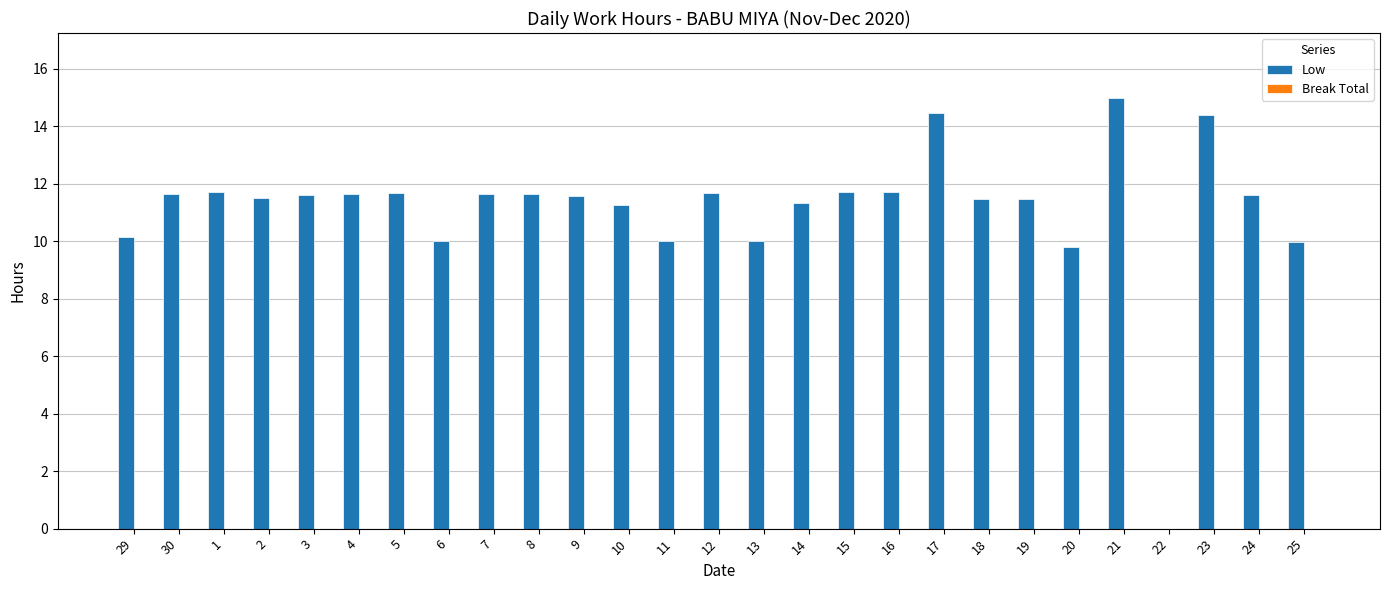

How many series are shown in this chart?

1